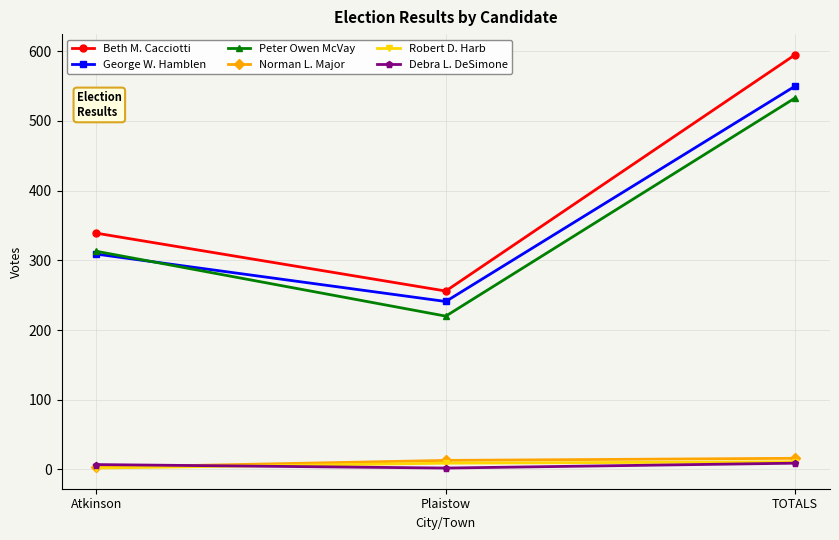

Which series has the largest total across all categories?

Beth M. Cacciotti